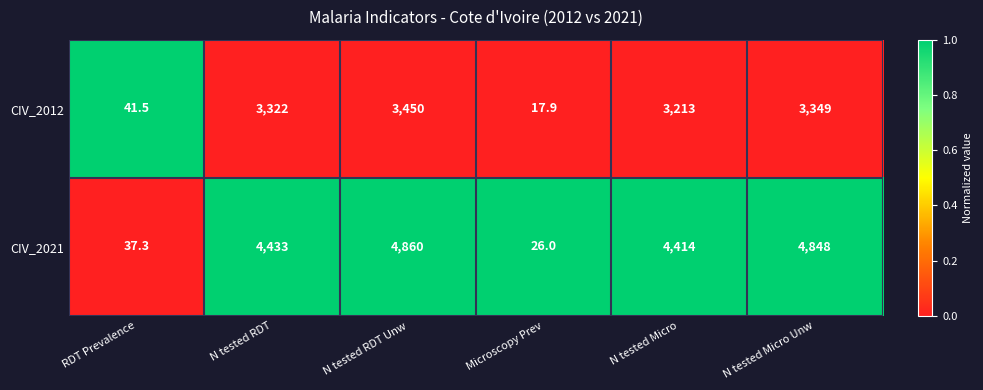

What is the total value across all series at N tested RDT?

7755.0